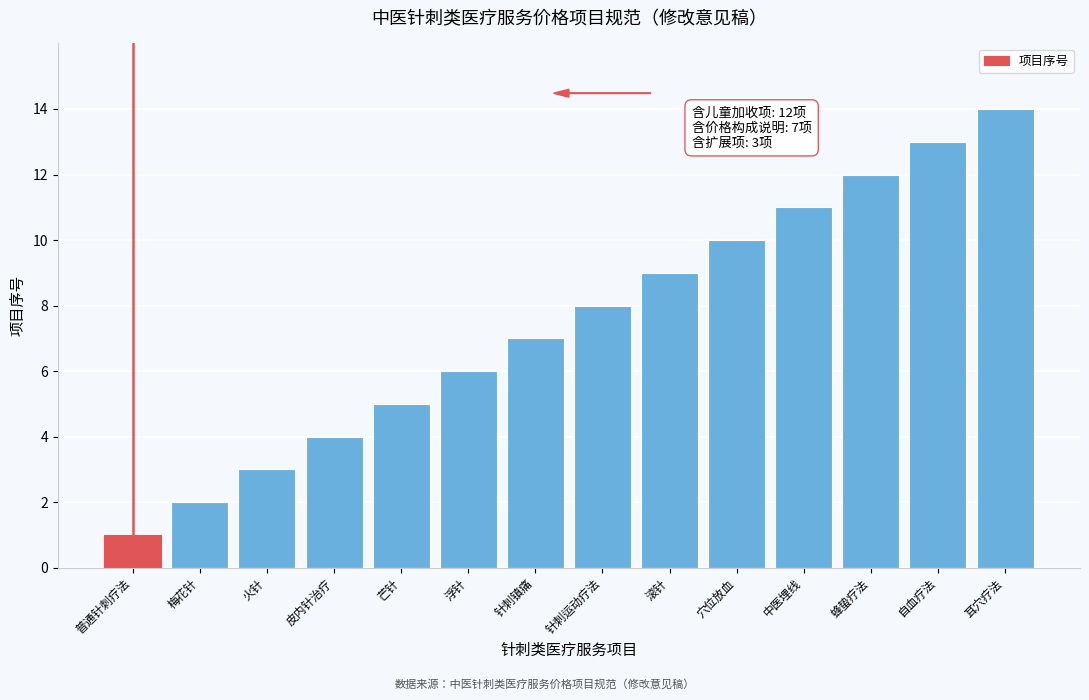

Which has a higher value, 自血疗法 or 皮内针治疗?

自血疗法